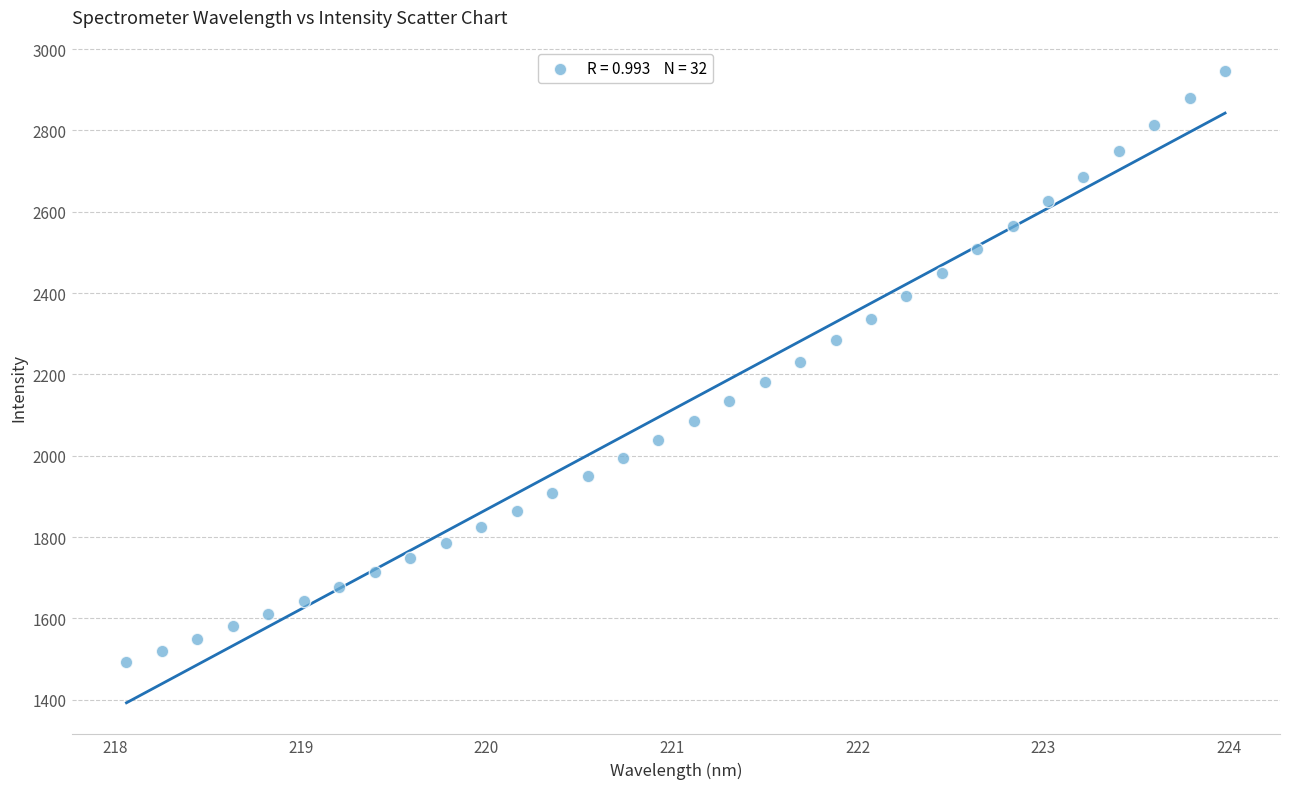

What is the range of Y values (max minus min)?

1453.4